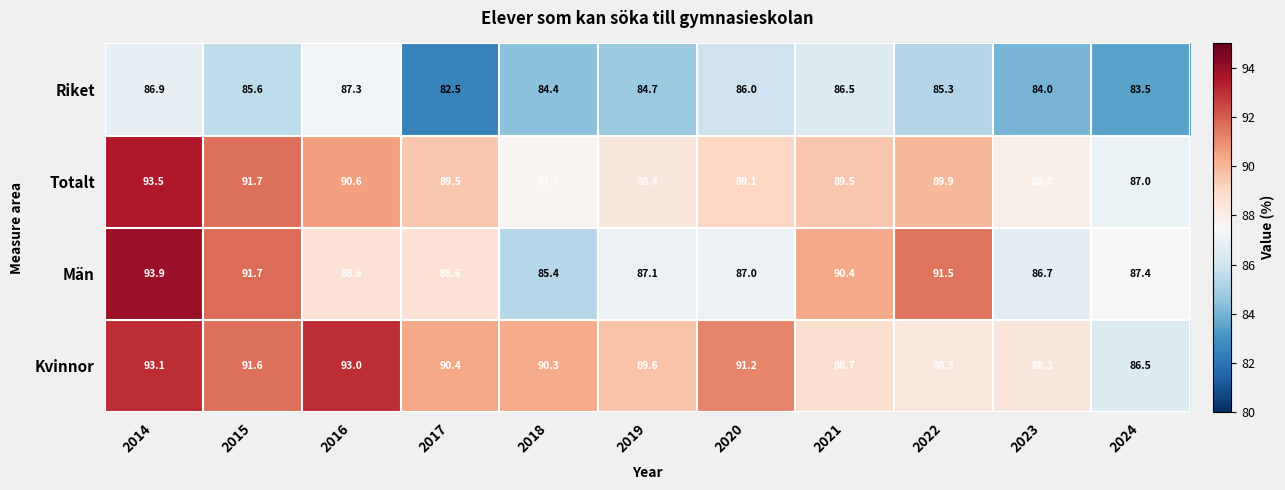

At which label does Totalt reach its peak?

2014